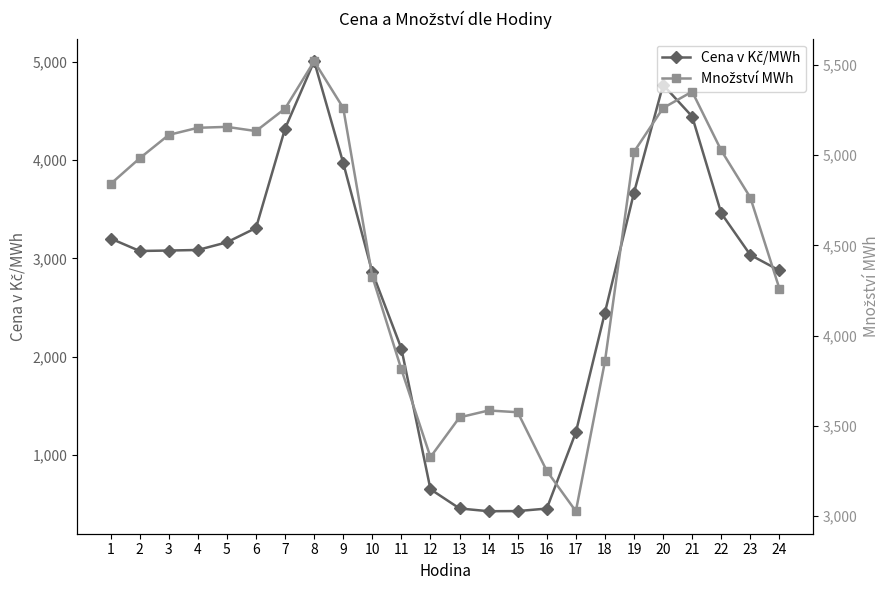

At which label is Množství MWh closest to 4273?

24